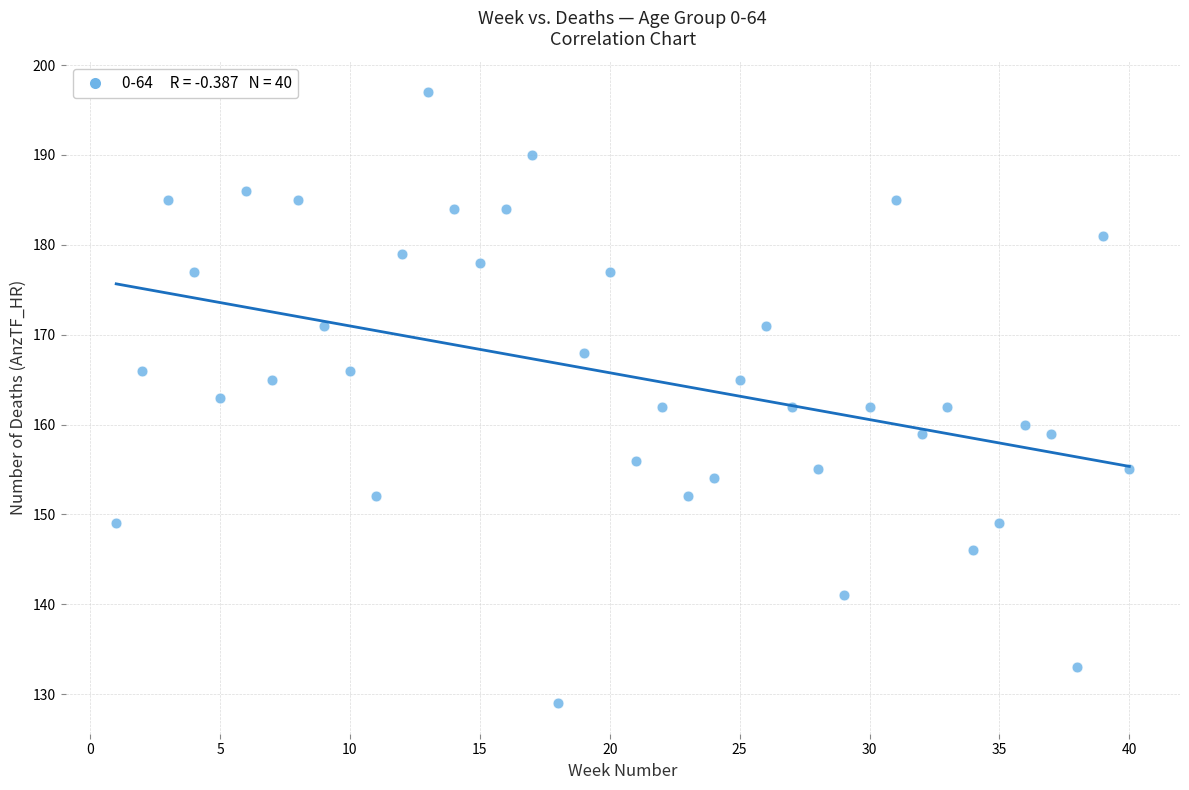

What is the range of X values (max minus min)?

39